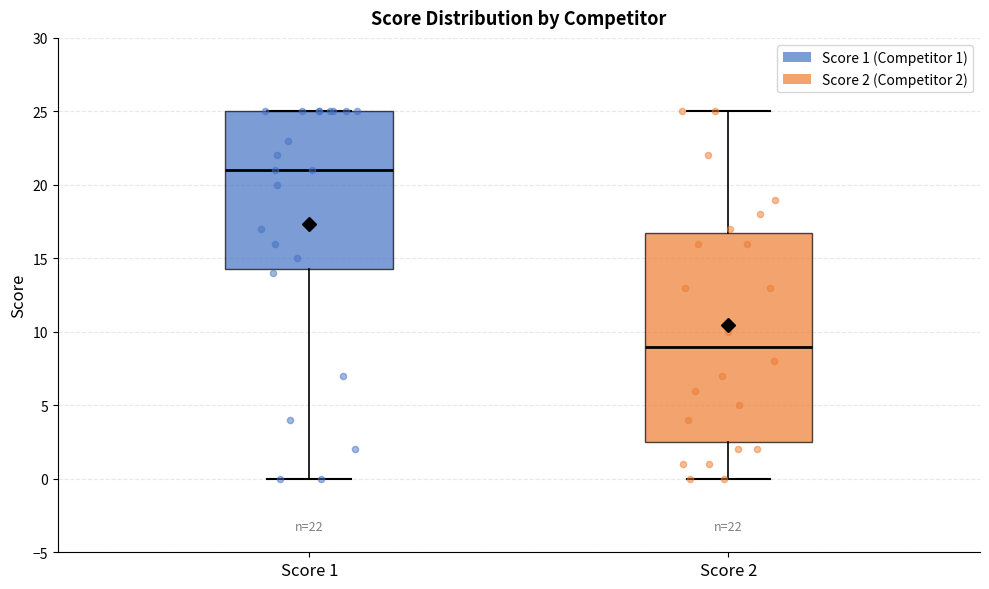

Which box is the tallest, from its lower edge to its upper edge?

Score 2